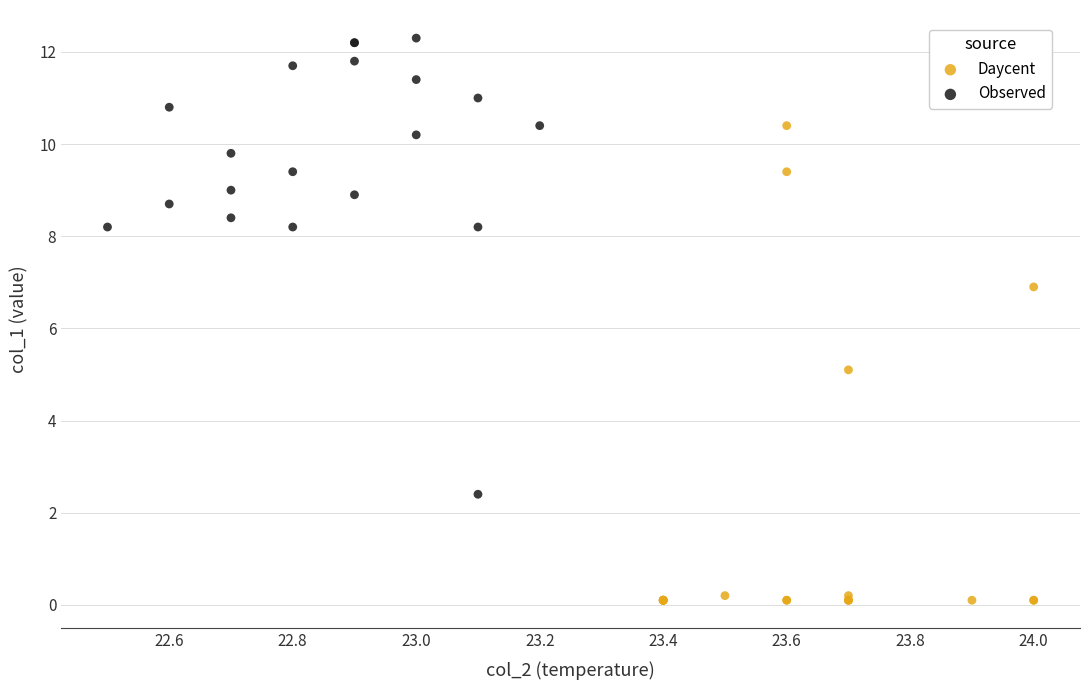

Which series reaches the maximum Y coordinate?

Observed